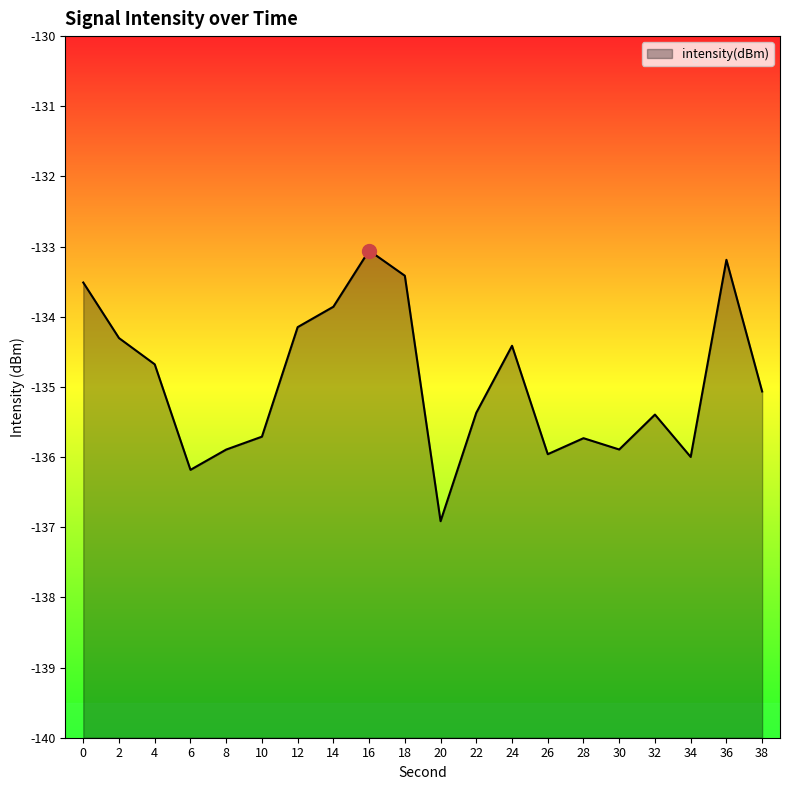

Reading left to right, list all the values displayed in this chart.

-133.5	-134.3	-134.7	-136.2	-135.9	-135.7	-134.1	-133.9	-133.1	-133.4	-136.9	-135.4	-134.4	-136.0	-135.7	-135.9	-135.4	-136.0	-133.2	-135.1